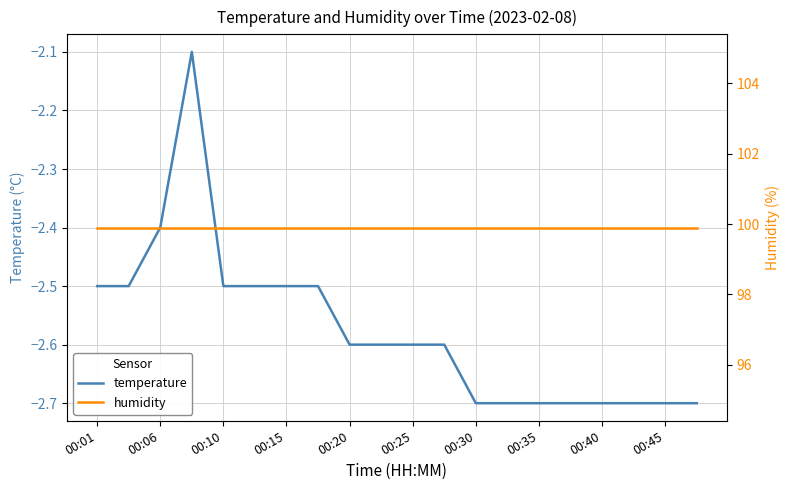

What is the average value of the temperature series?

-2.6